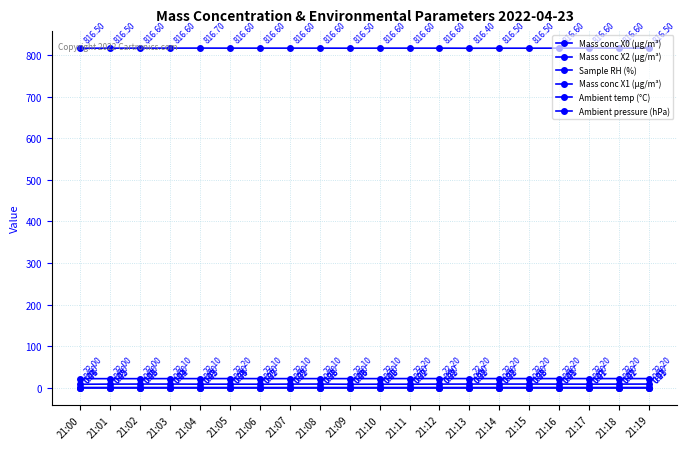

What is the average value of the Mass conc X1 (μg/m³) series?

0.3